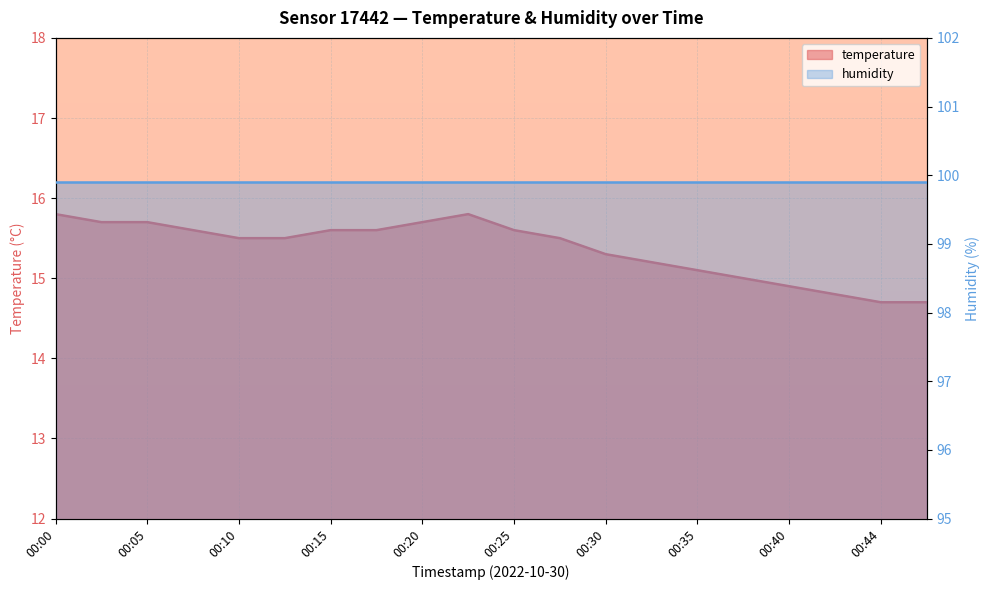

List the labels in order of value, smallest first.

00:44, 00:47, 00:42, 00:40, 00:37, 00:35, 00:32, 00:30, 00:10, 00:12, 00:27, 00:07, 00:15, 00:17, 00:25, 00:02, 00:05, 00:20, 00:00, 00:22